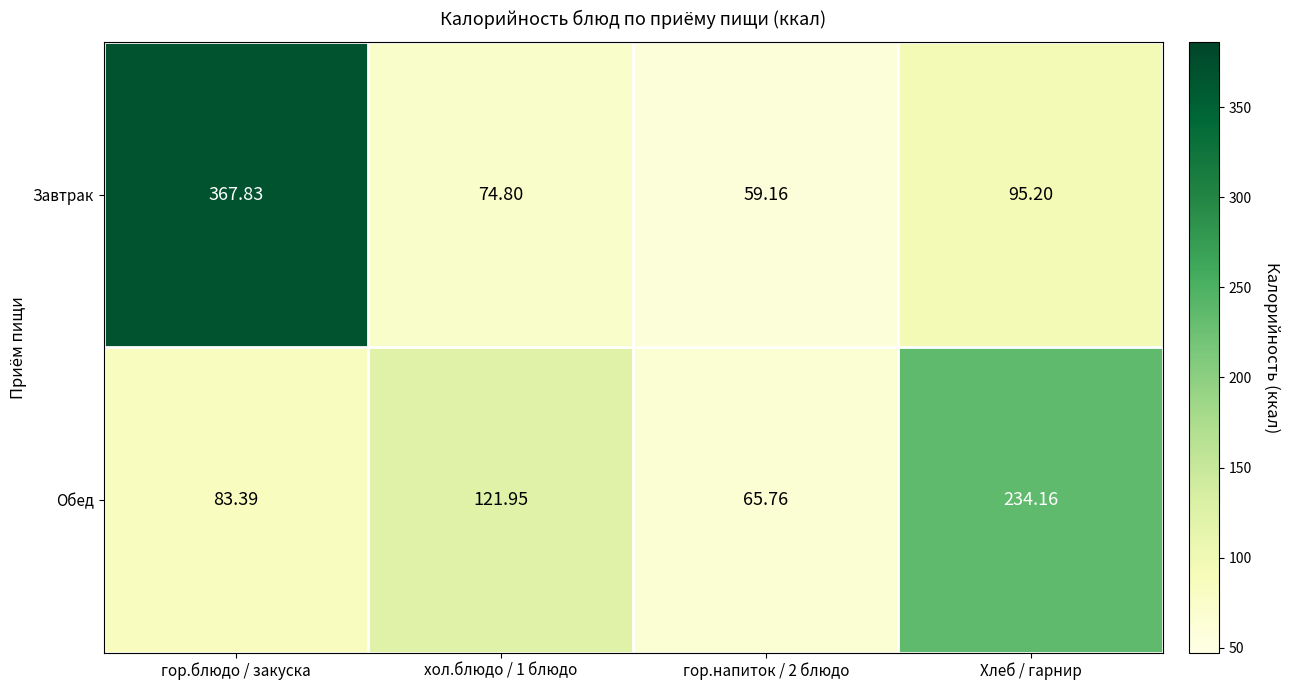

Which series changed the most between хол.блюдо / 1 блюдо and Хлеб / гарнир?

Обед